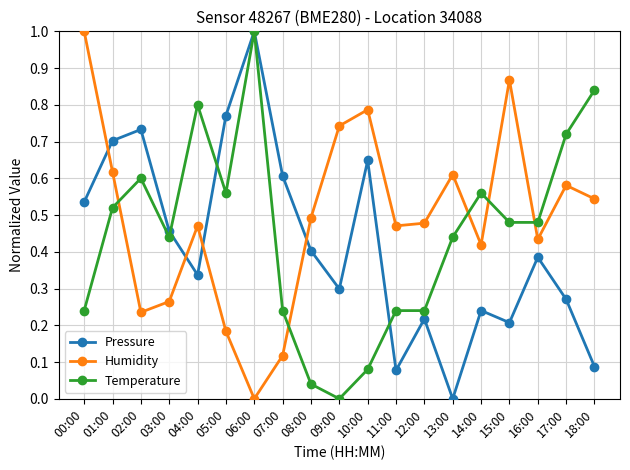

What is the sum of all Temperature values?

8.5